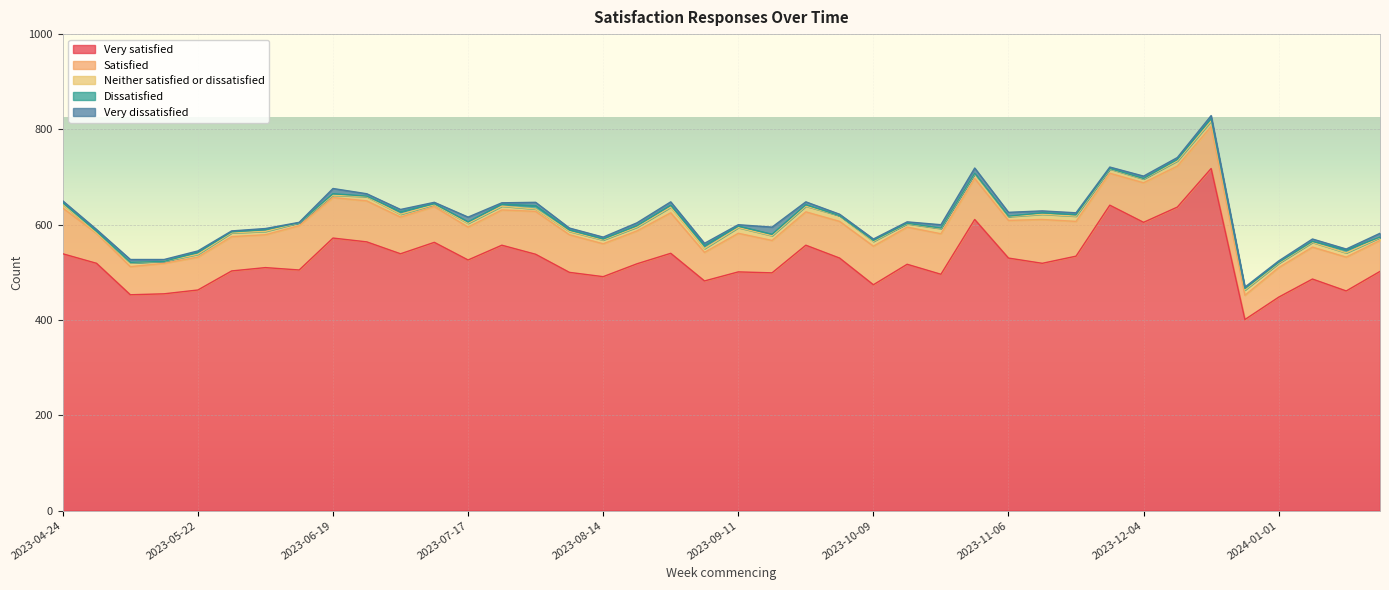

The value of Very satisfied at 2023-12-25 is 401. True or false?

True